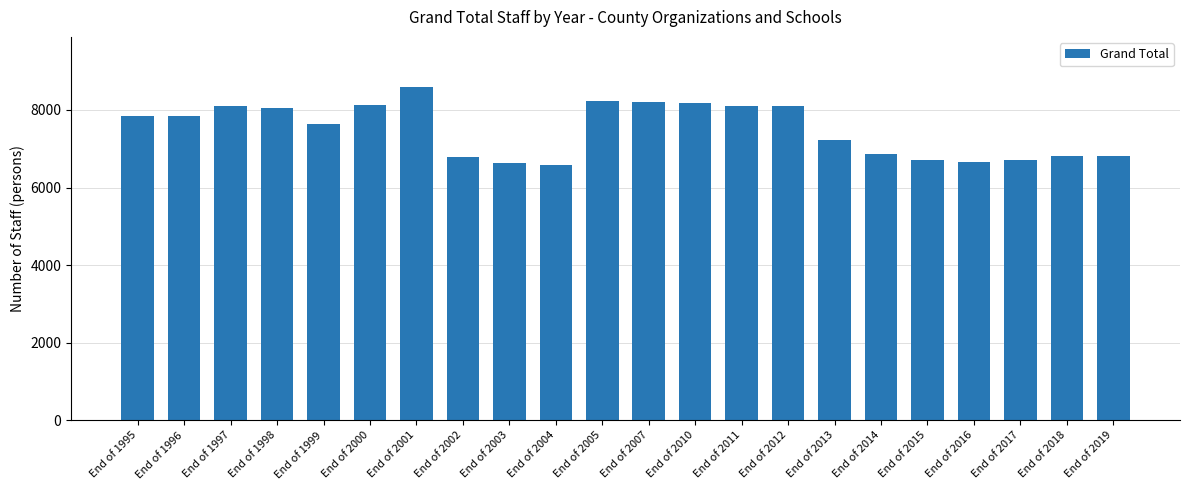

True or false: the data shows 6664 at End of 2016.

True